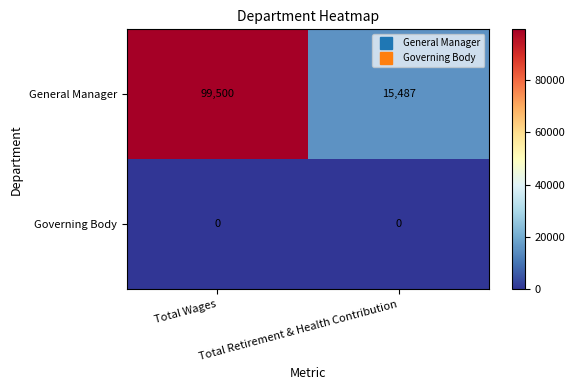

Rank the series at Total Retirement & Health Contribution from lowest to highest value.

Governing Body, General Manager